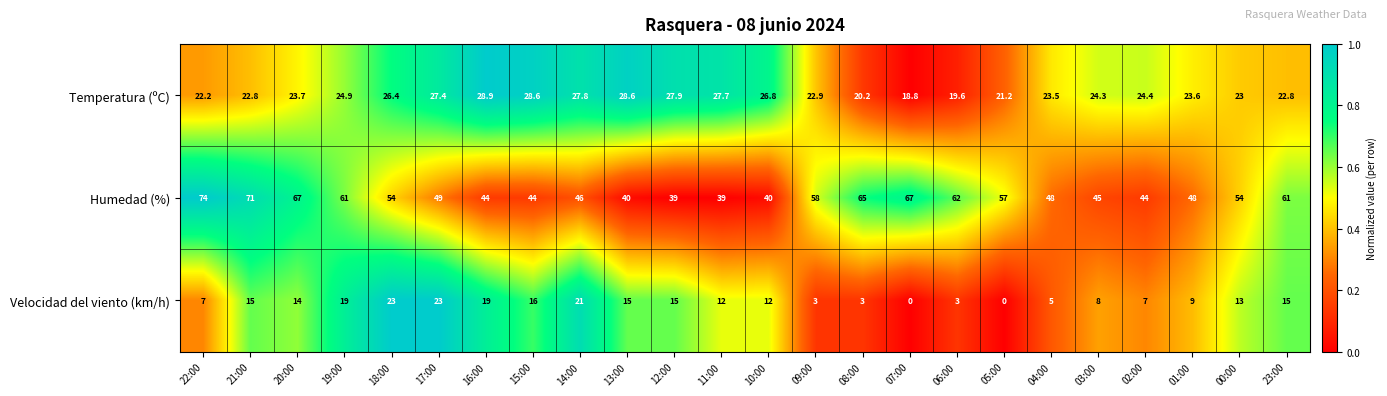

Where is Temperatura (ºC) nearest to the value 23?

00:00